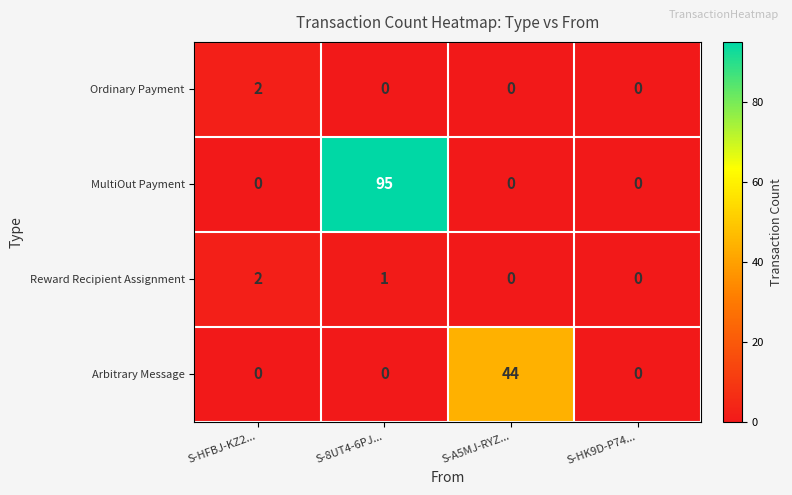

The value of MultiOut Payment at S-HFBJ-KZ2... is -64. True or false?

False